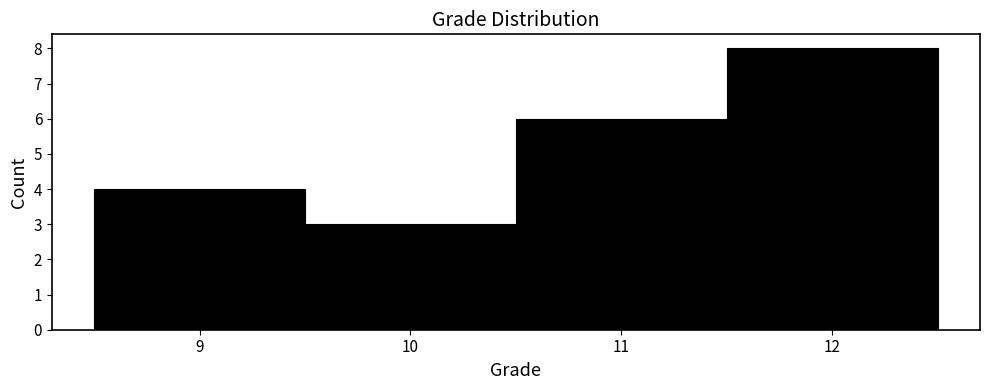

Reading left to right, transcribe this chart: for each bar, give the range it covers on the x-axis and its height. The values are not printed on the chart, so give them approximately, as read against the axis.

8.5 to 9.5: 4
9.5 to 10.5: 3
10.5 to 11.5: 6
11.5 to 12.5: 8